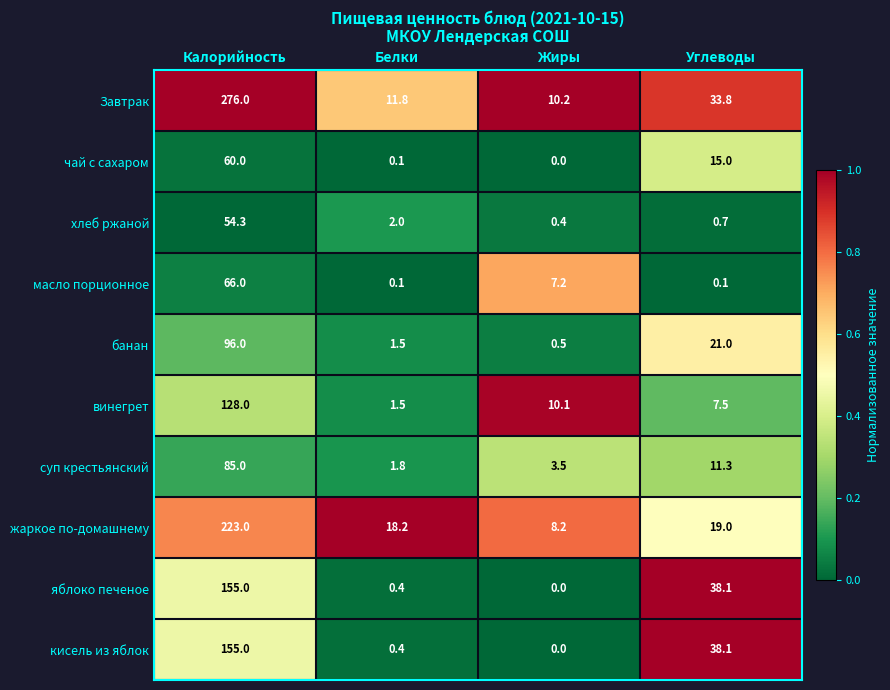

At which label is масло порционное closest to 33?

Жиры